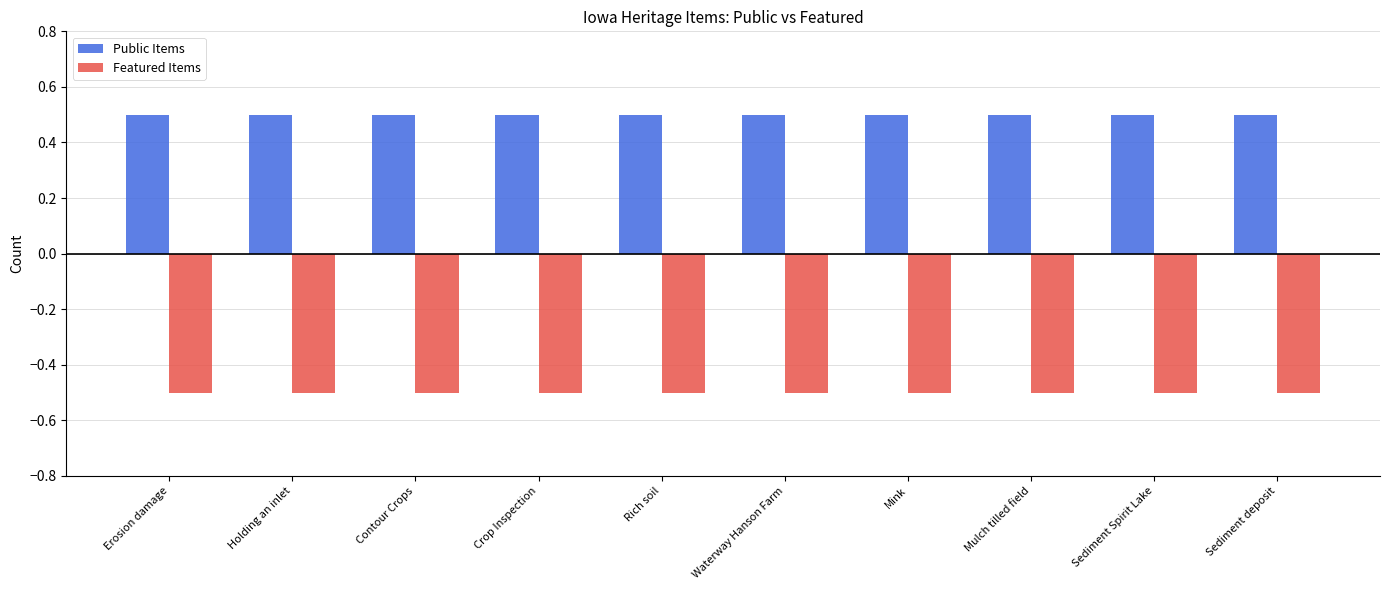

Rank the series by their average value, from highest to lowest.

Public Items, Featured Items